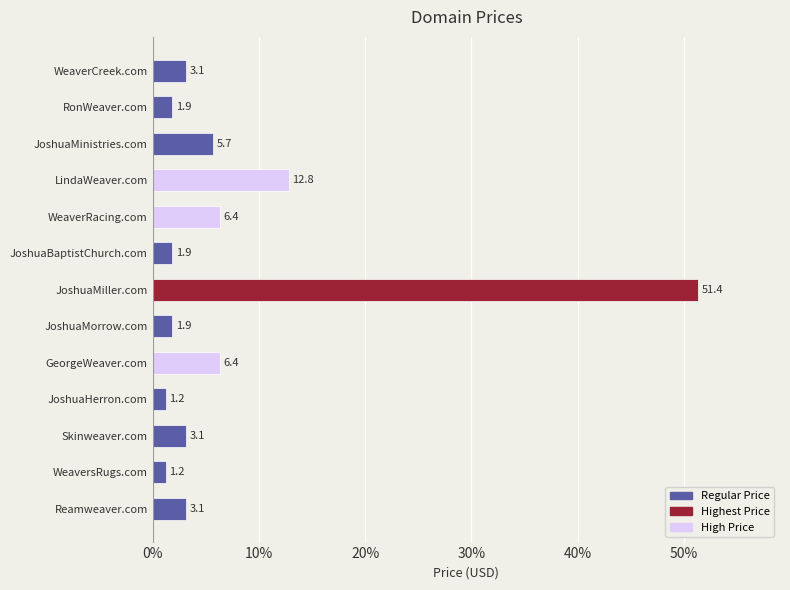

Which label corresponds to the largest value in the chart?

JoshuaMiller.com